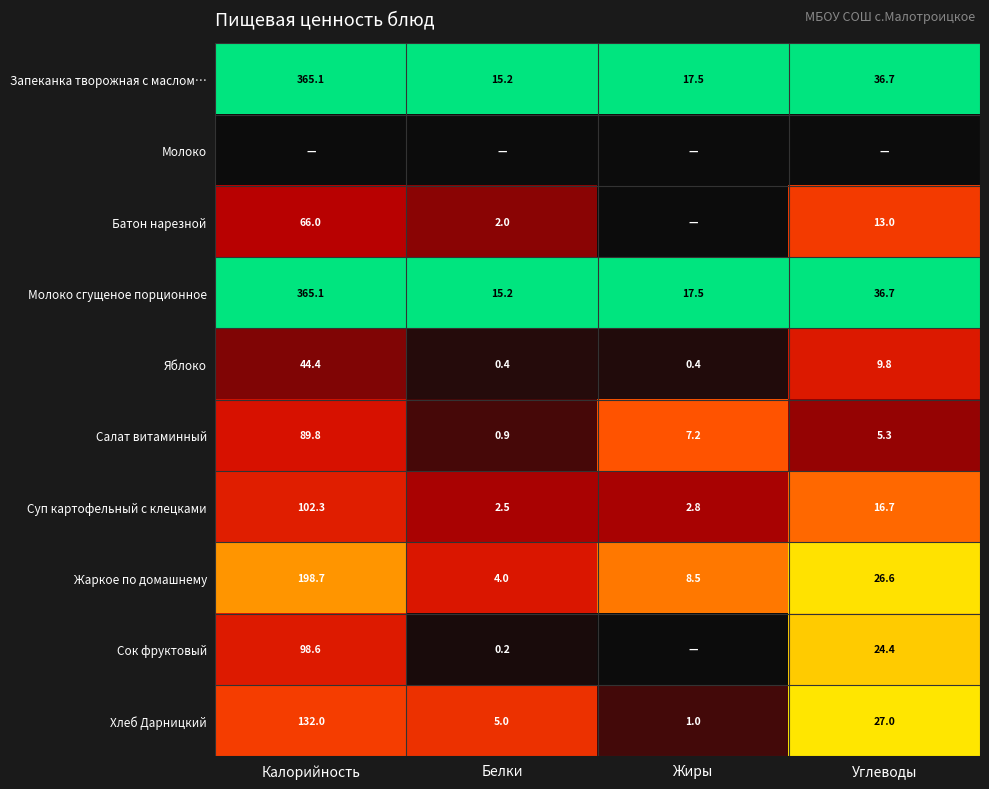

What is the lowest value of the Запеканка творожная с маслом… series?

15.2